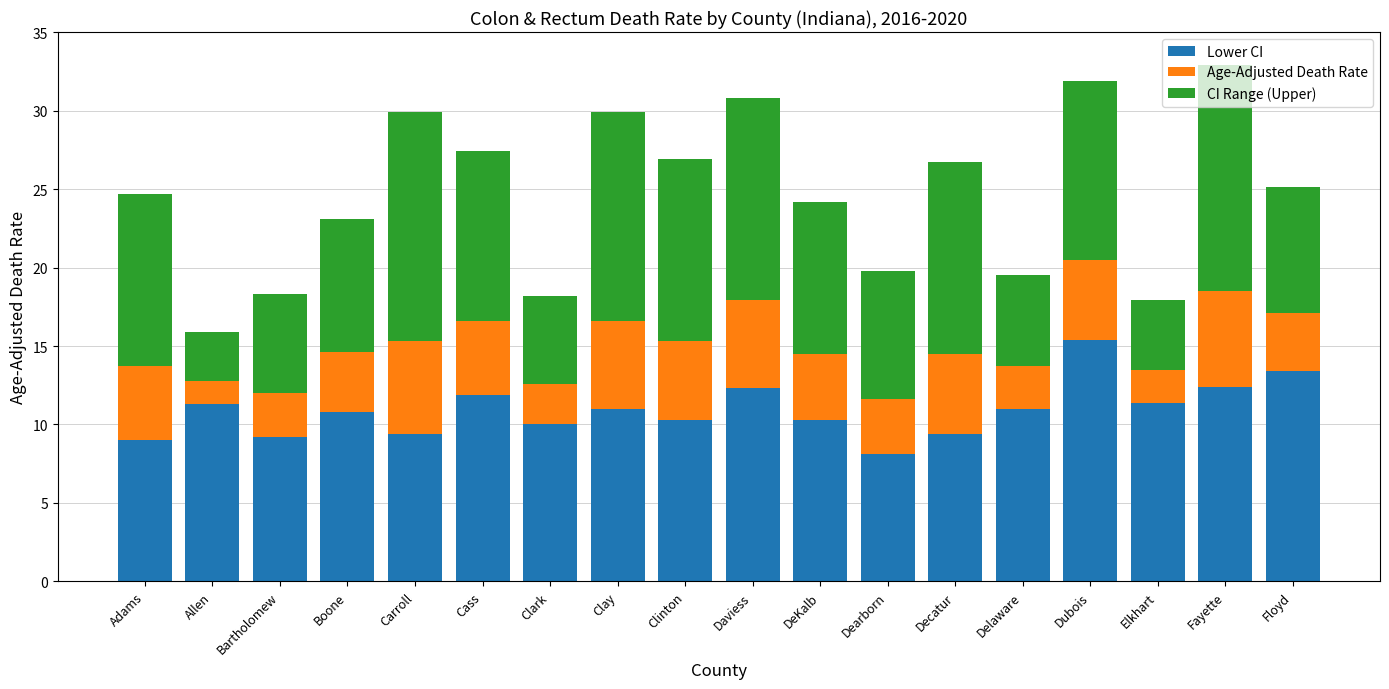

What is the total value across all series at Cass?

27.4